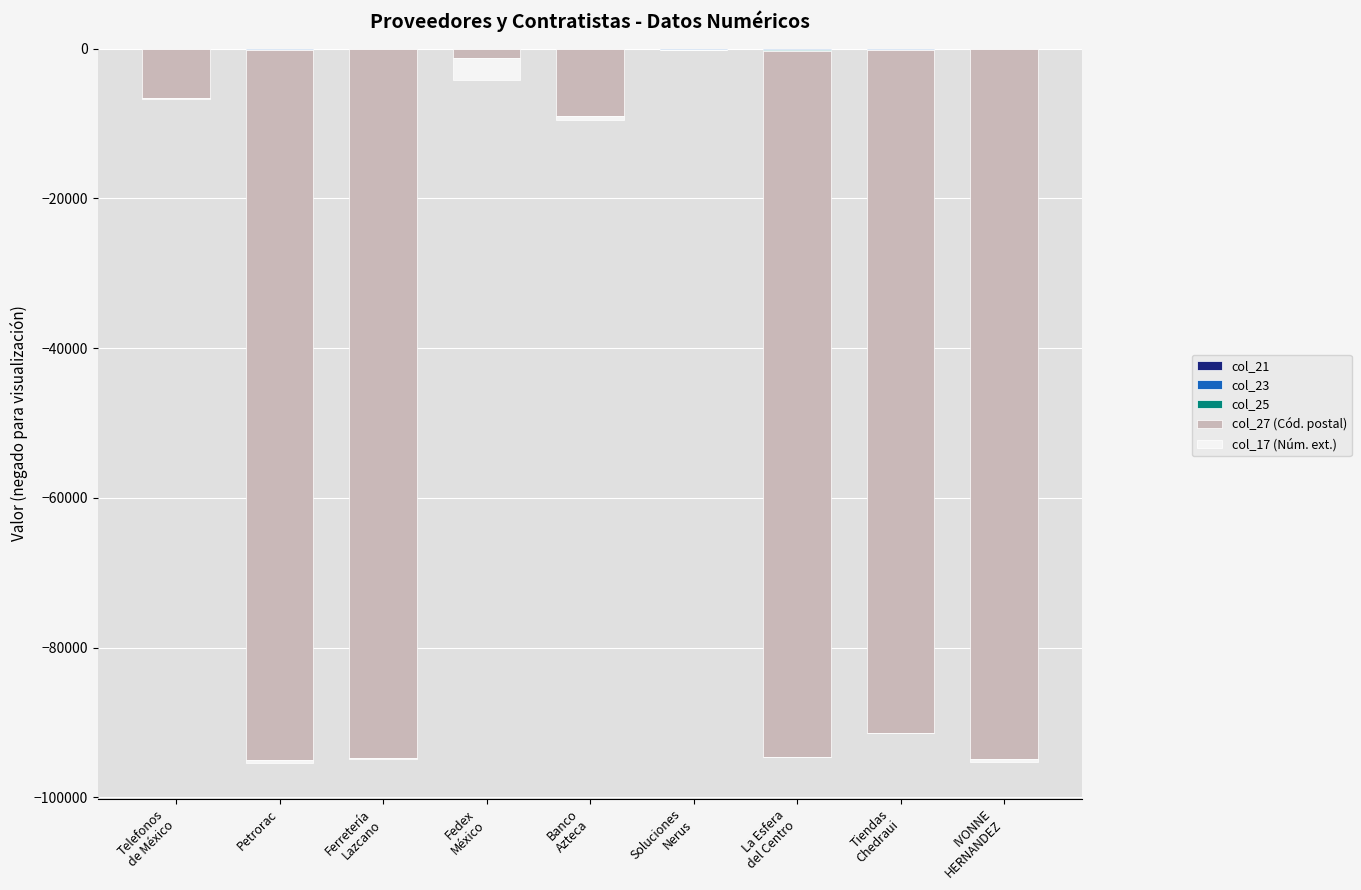

How many distinct data groups are displayed?

5